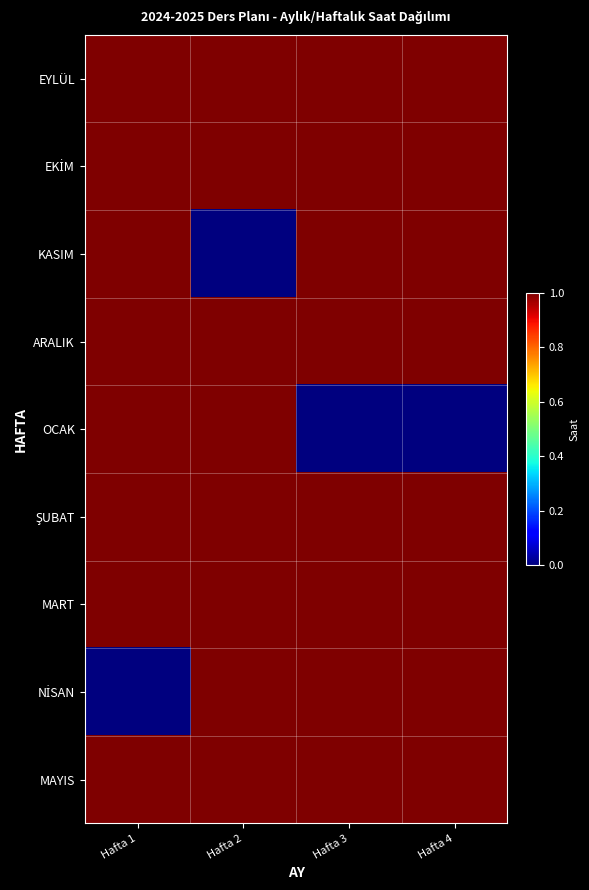

What is the spread (max minus min) of values at Hafta 2?

1